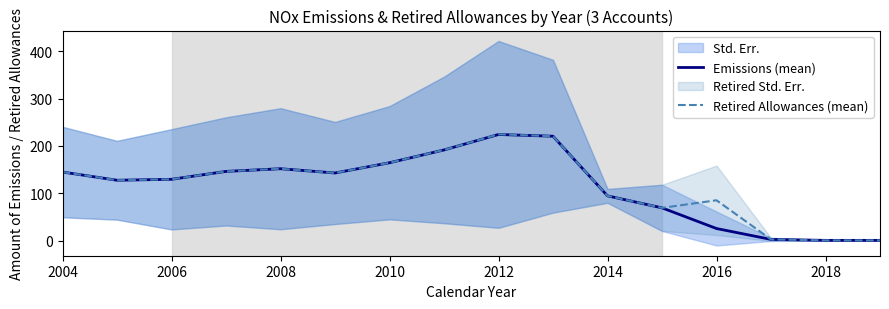

Is it true that Emissions (mean) equals 277.2 at 2010?

False